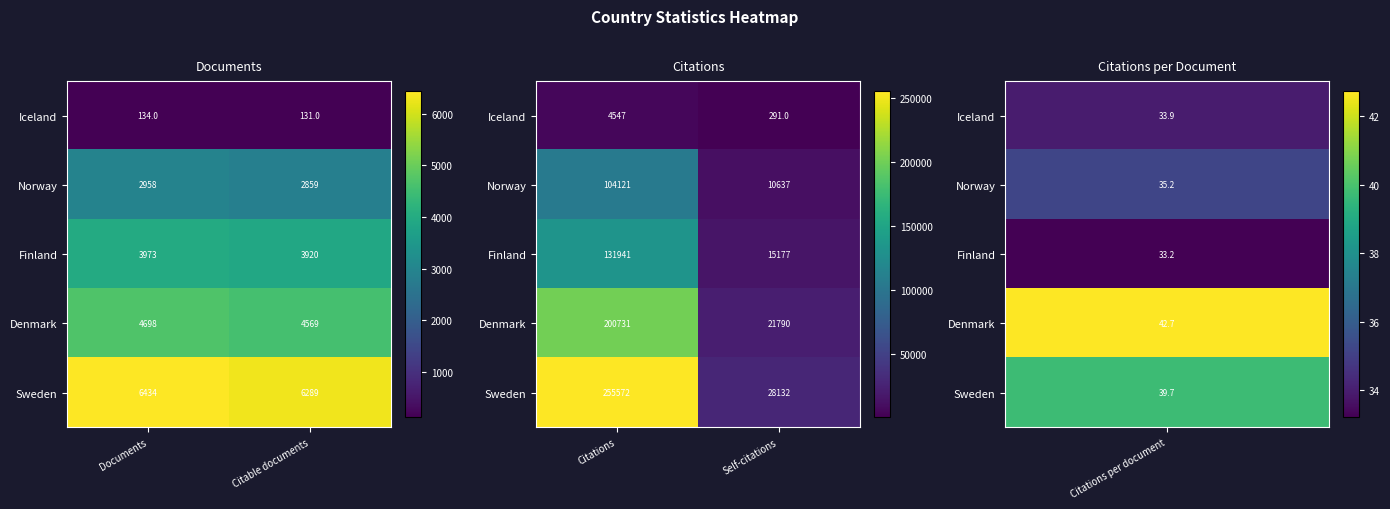

Which category has the highest value in the Denmark series?

Citations